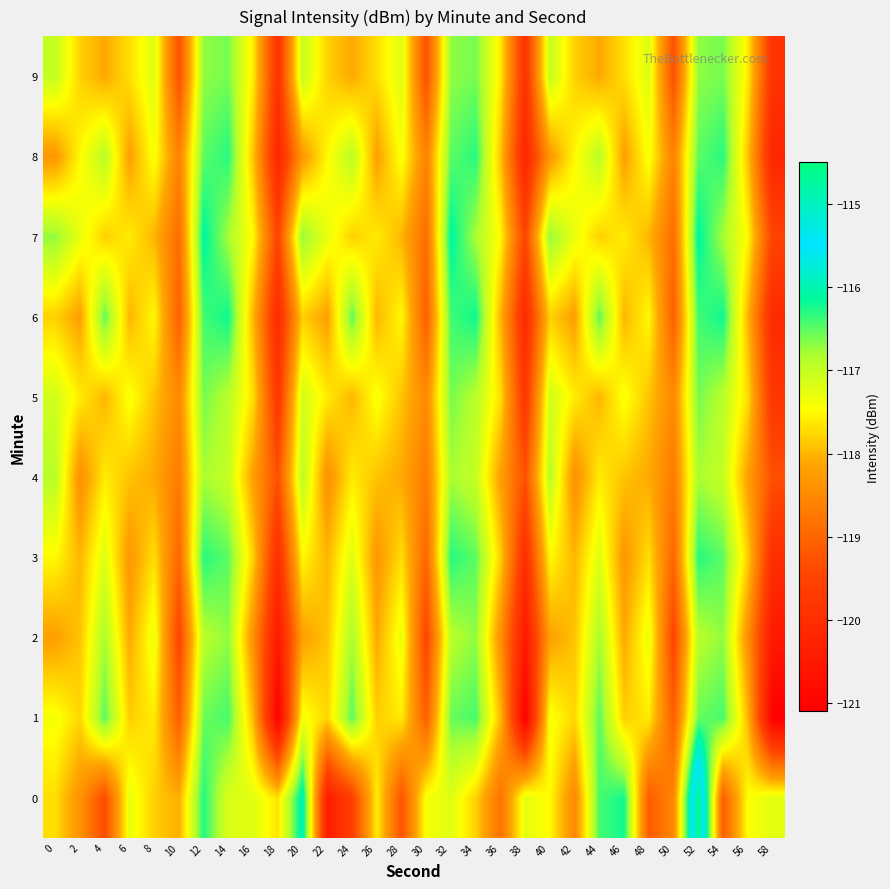

At 56, list the series in order from largest to smallest.

0, 7, 9, 5, 3, 8, 1, 6, 4, 2